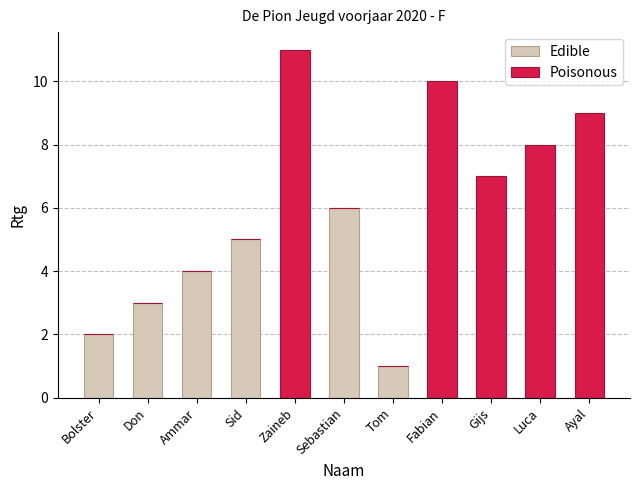

How many categories are shown in the chart?

11